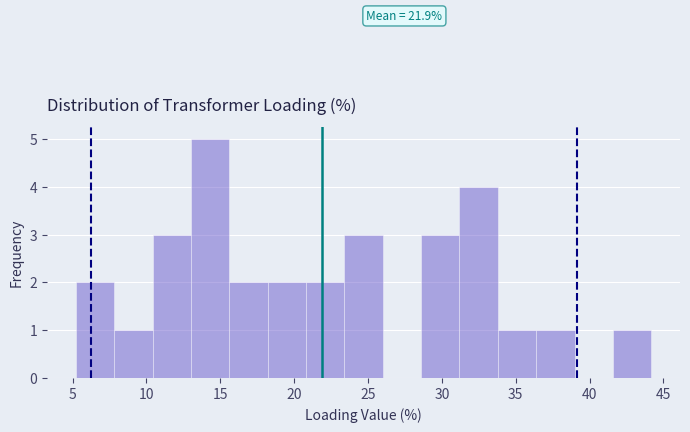

Which range on the x-axis has the tallest bar?

13.0 to 15.5